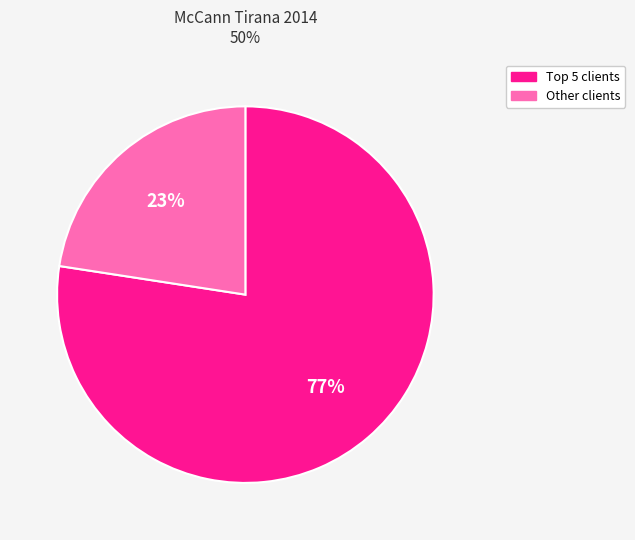

Count the number of slices in the pie.

2